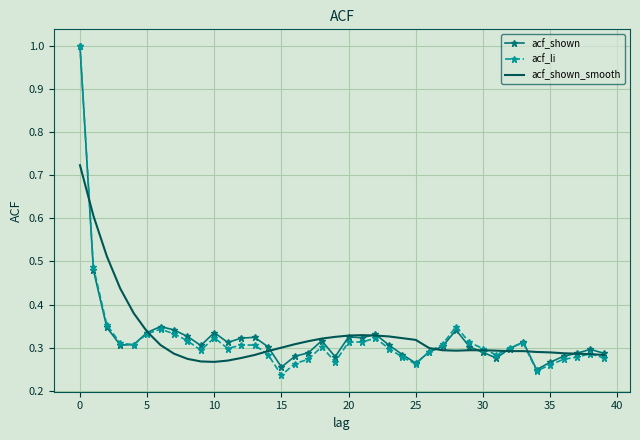

Which series has the largest range (max minus min)?

acf_li